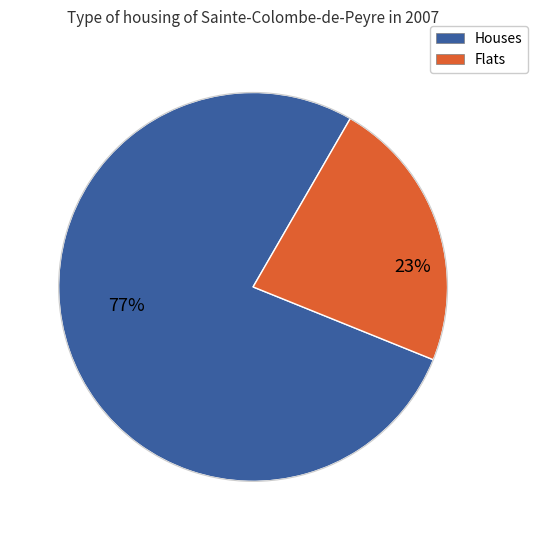

To the nearest percent, what is the average slice percentage?

50%